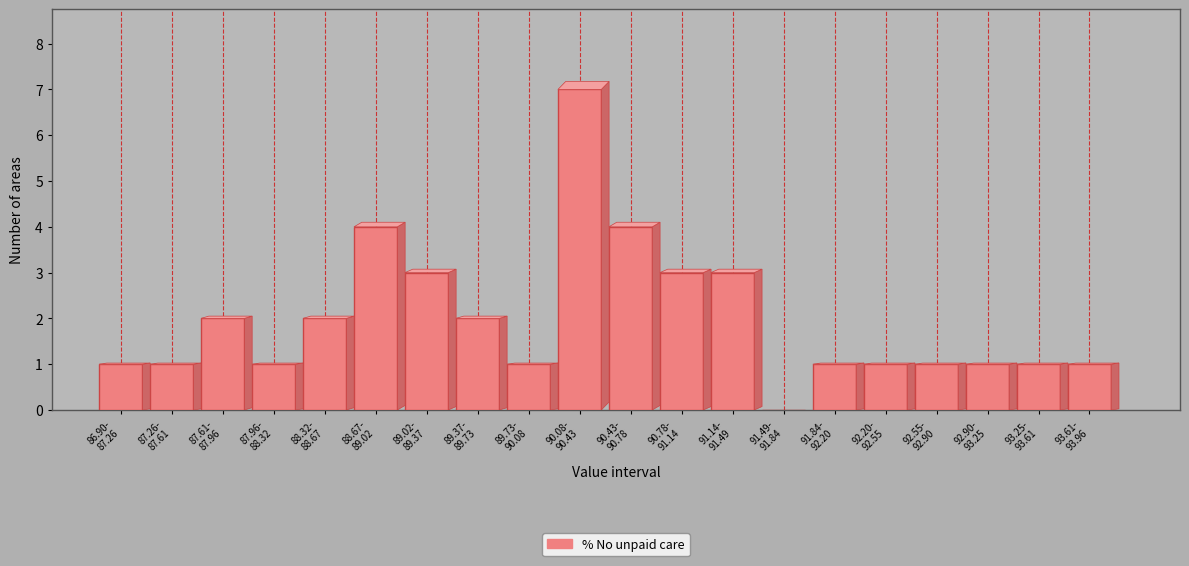

What is the greatest value displayed?

7